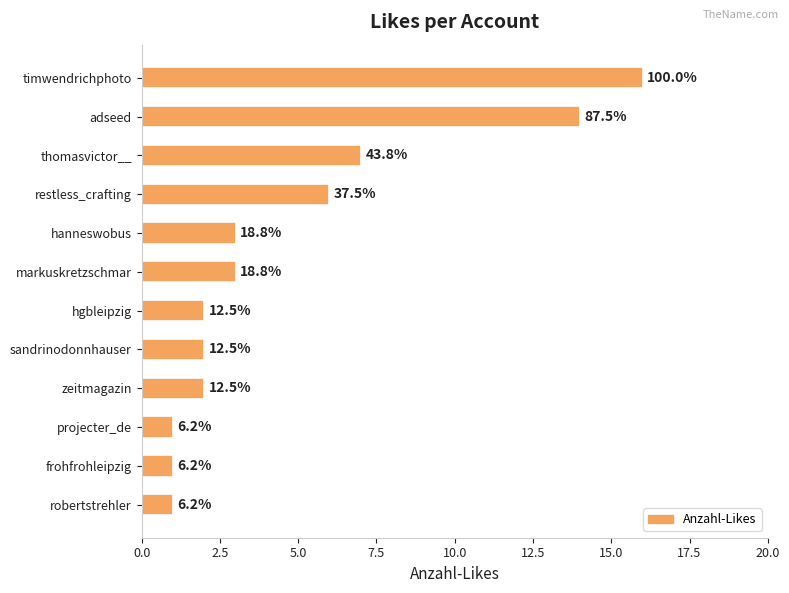

Are the bars horizontal?

Yes